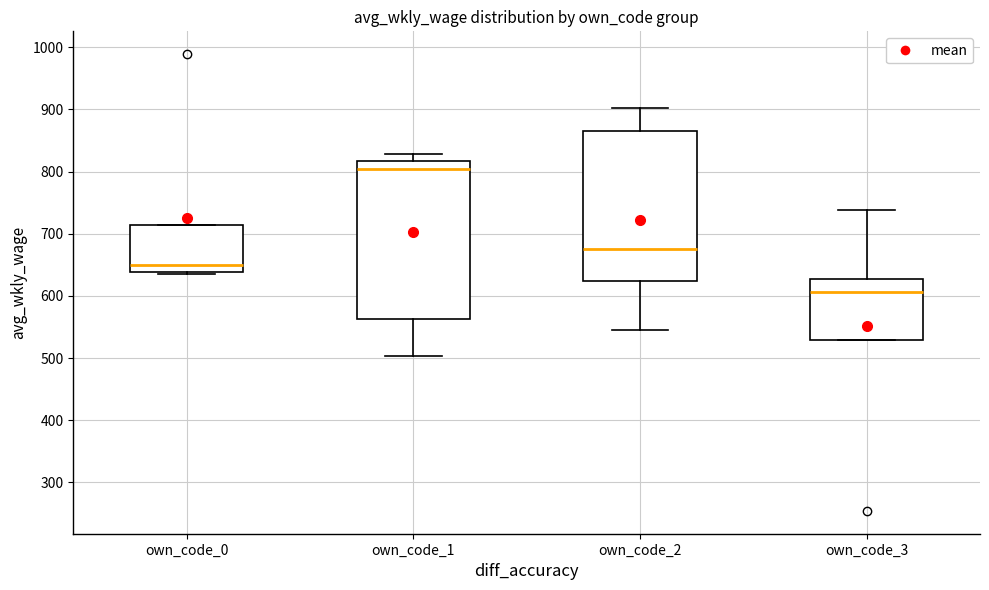

Where is the upper edge of the box for own_code_1 on the y-axis? The values are not printed on the chart, so give them approximately, as read against the axis.

820